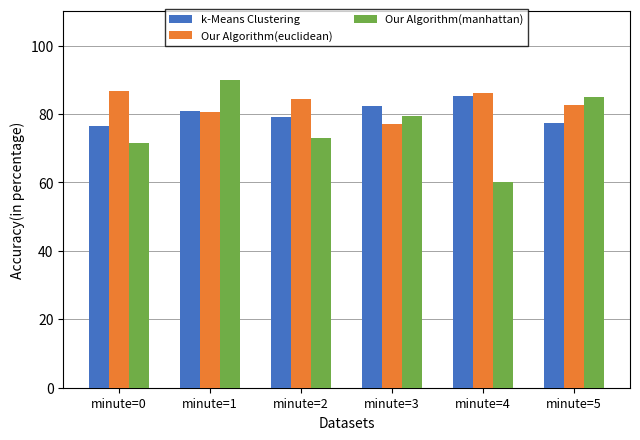

Reading right to left, transcribe all the data shown in this chart.

k-Means Clustering: 77.3	85.2	82.2	79.2	81.0	76.6
Our Algorithm(euclidean): 82.5	86.0	77.2	84.3	80.5	86.6
Our Algorithm(manhattan): 85.1	60.0	79.4	73.0	90.0	71.5